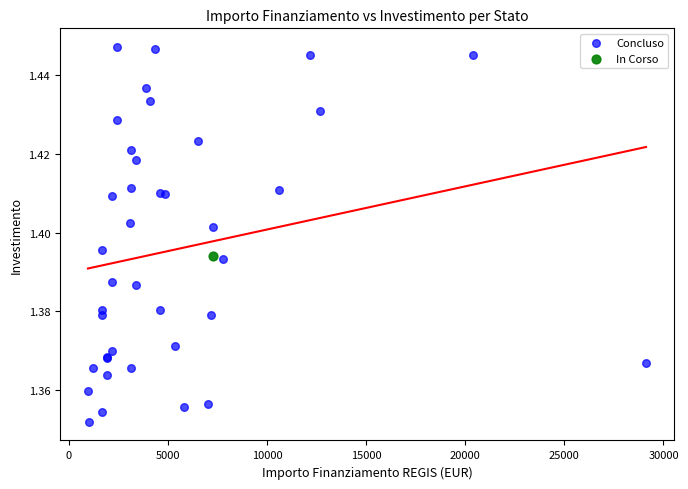

What are all the series names shown in the legend?

Concluso, In Corso